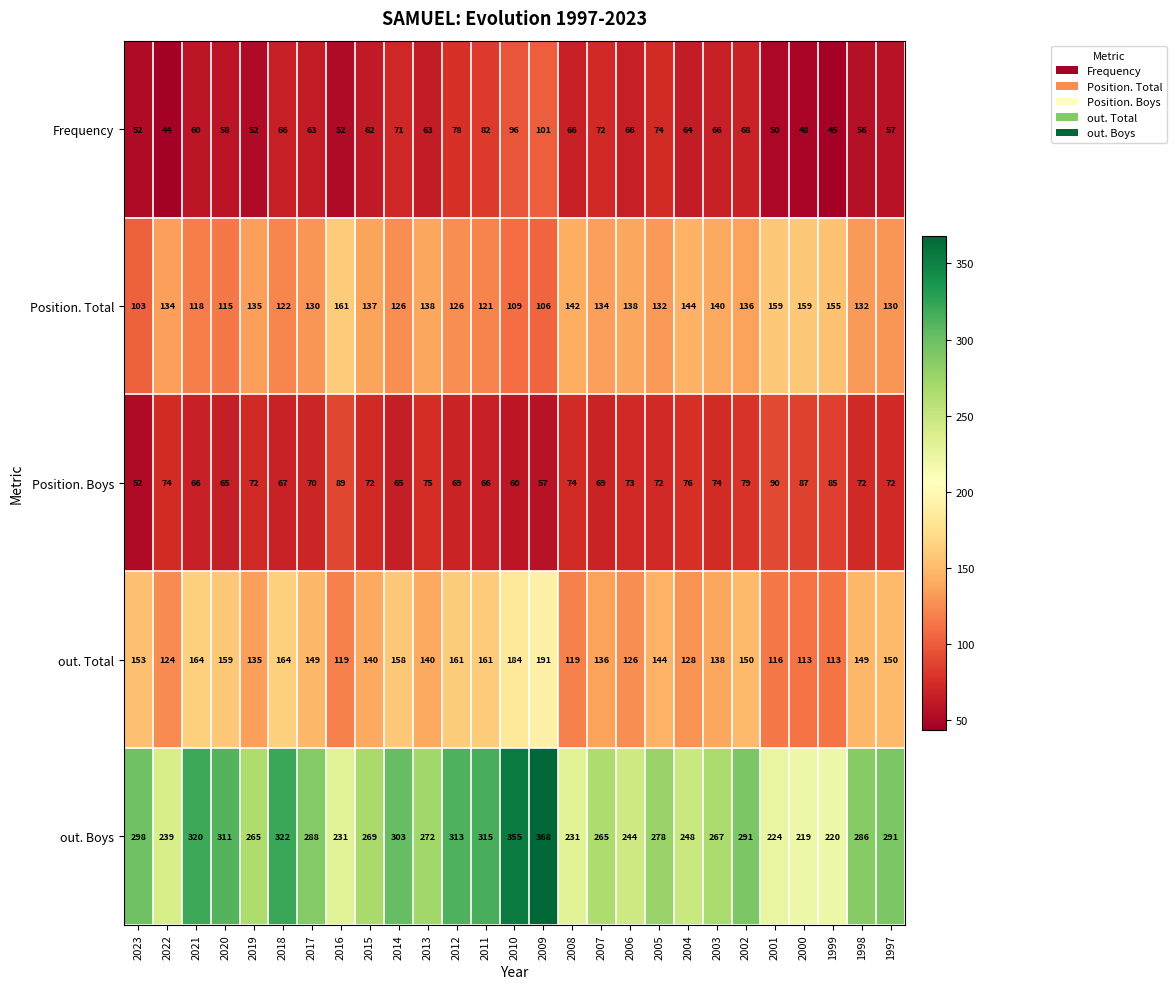

Rank the series by their maximum value, from highest to lowest.

out. Boys, out. Total, Position. Total, Frequency, Position. Boys